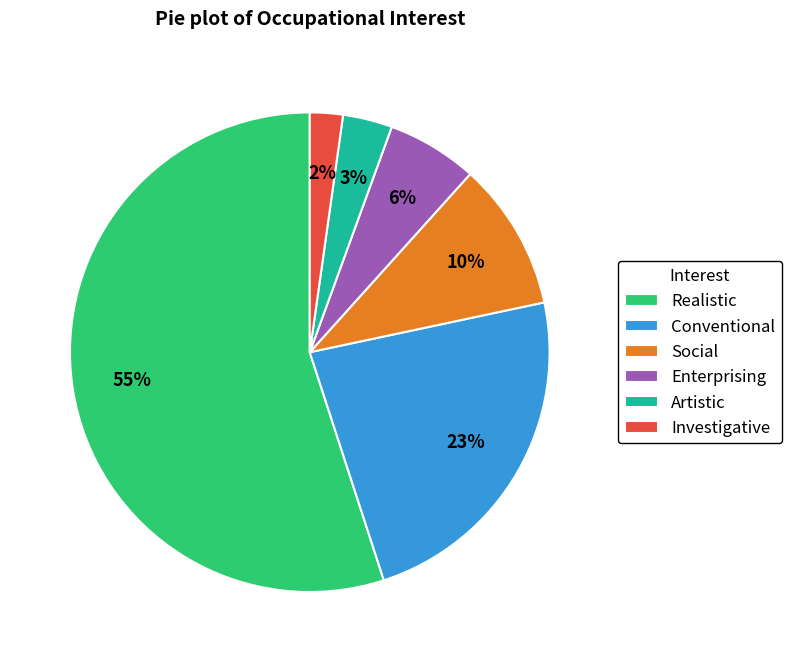

Rank the categories by value from lowest to highest.

Investigative, Artistic, Enterprising, Social, Conventional, Realistic